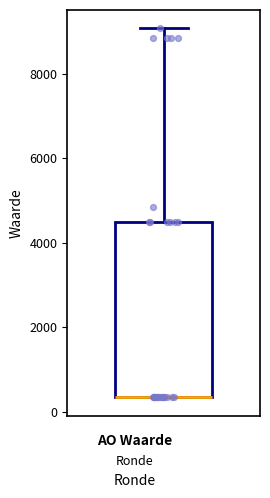

Where does the upper whisker of the box end on the y-axis? The values are not printed on the chart, so give them approximately, as read against the axis.

9000